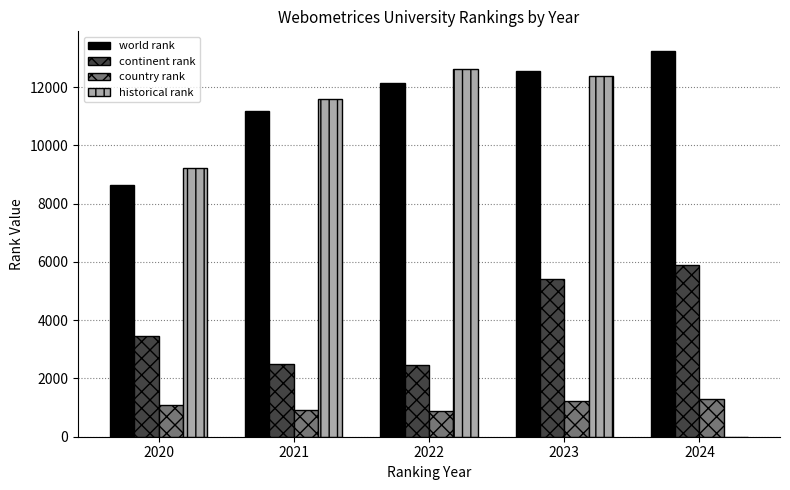

Is it true that historical rank equals 0 at 2024?

True